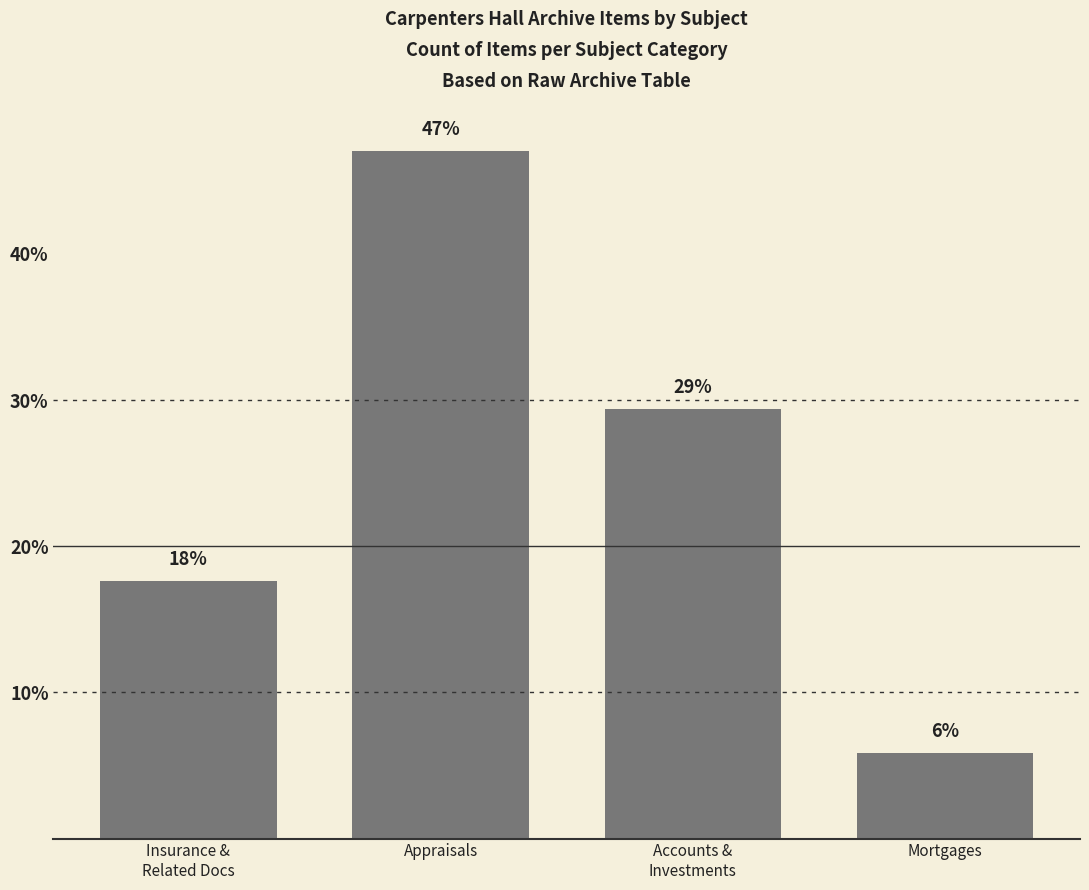

What is the label of the 1st bar from the right?

Mortgages